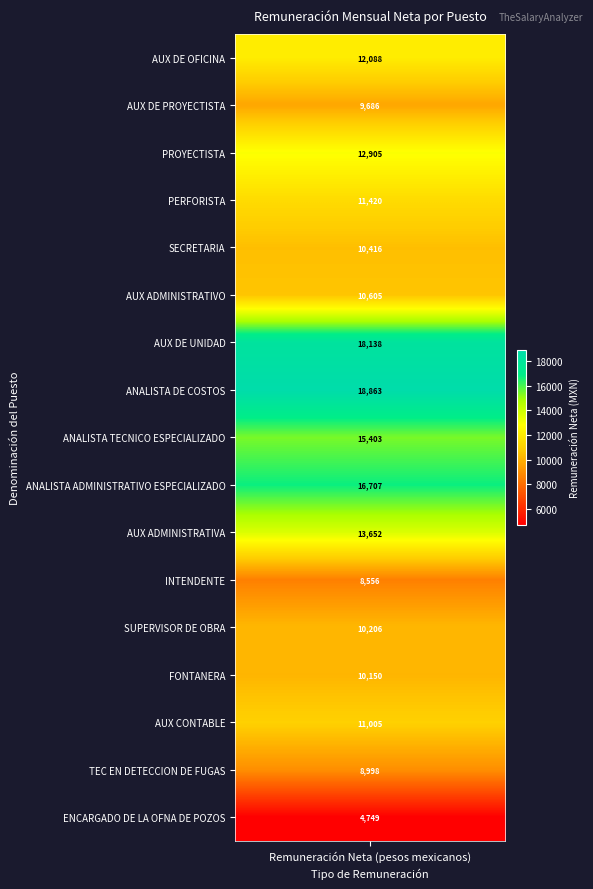

What is the average value?

11973.5